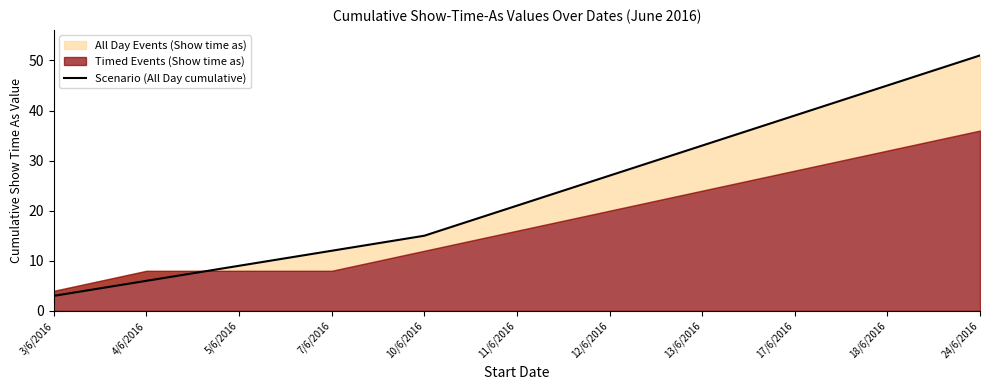

List the labels in order of value, largest first.

24/6/2016, 18/6/2016, 17/6/2016, 13/6/2016, 12/6/2016, 11/6/2016, 10/6/2016, 7/6/2016, 5/6/2016, 4/6/2016, 3/6/2016